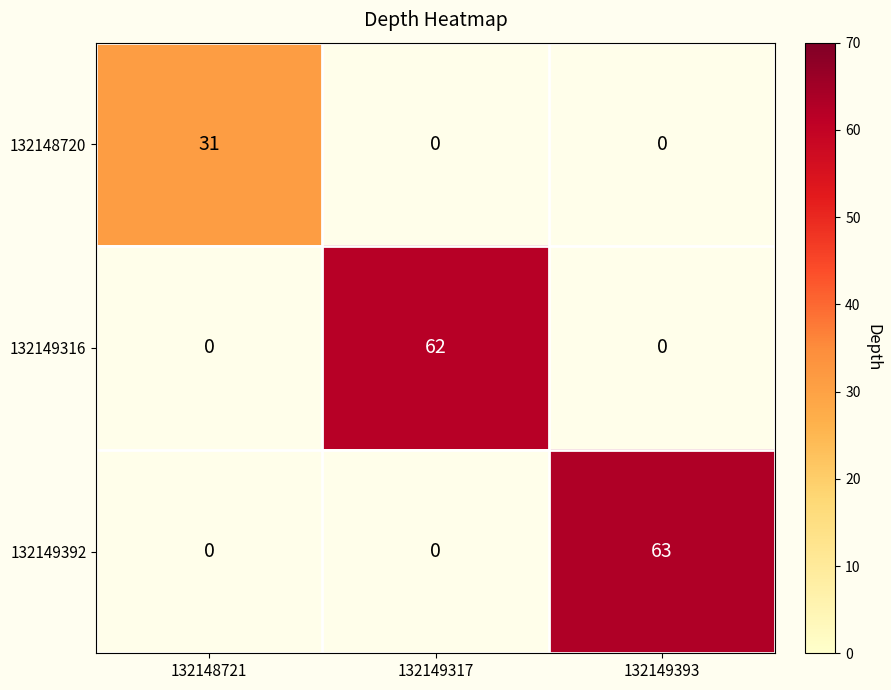

What is the average value of the 132149392 series?

21